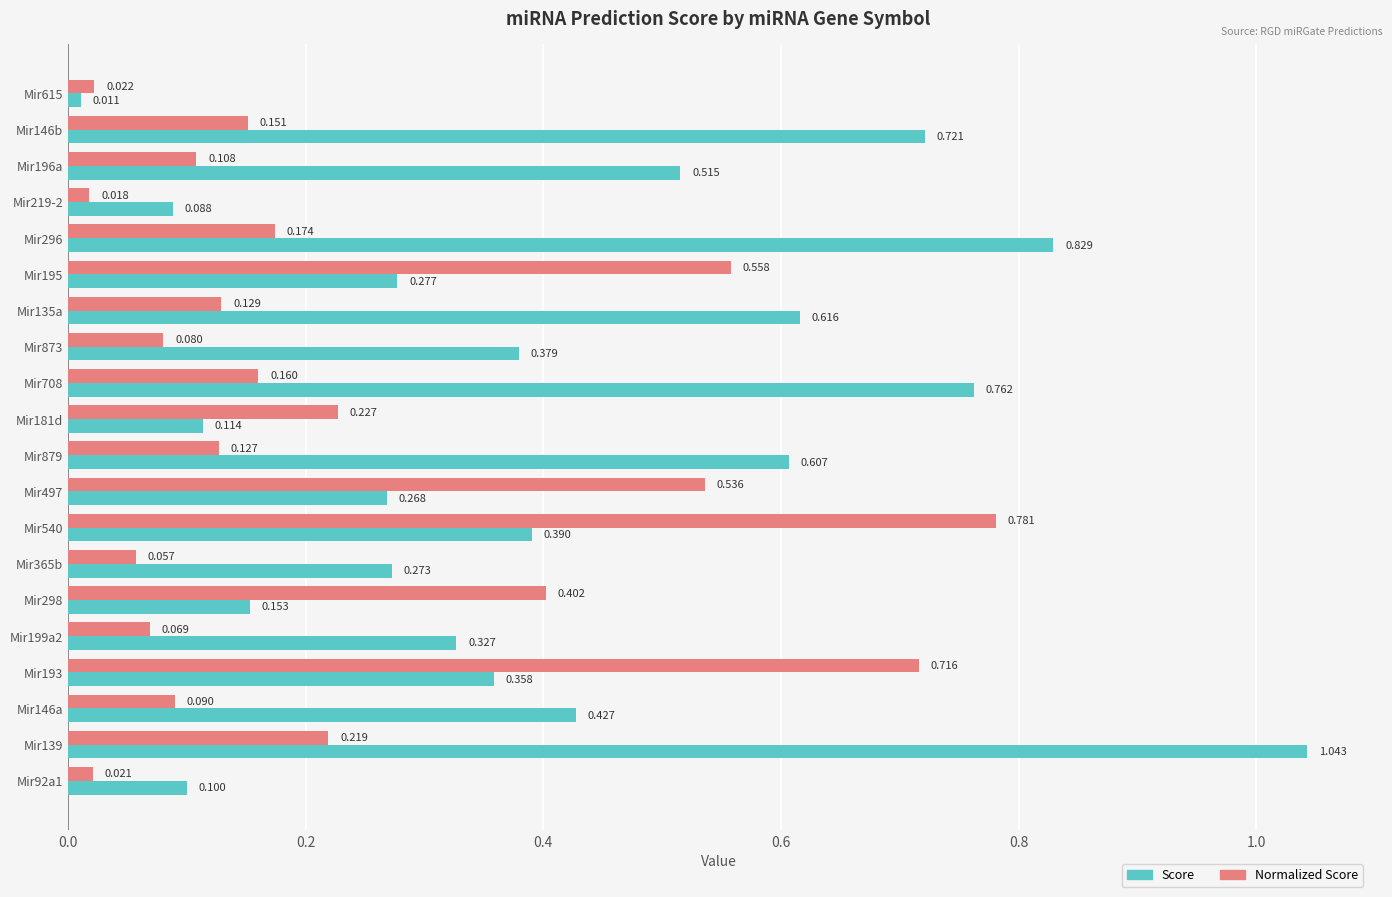

List the series in order of their overall mean, highest first.

Score, Normalized Score